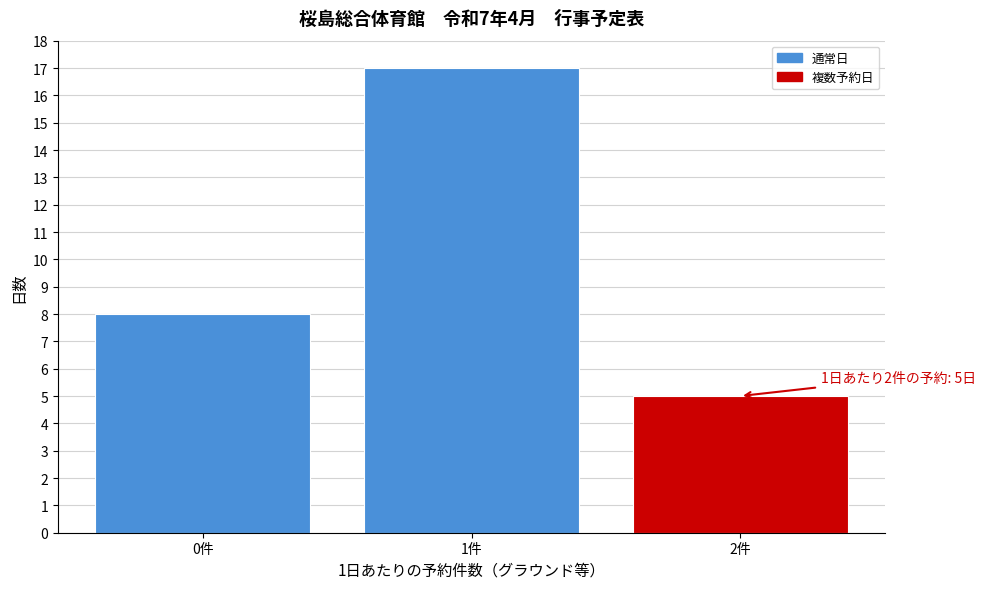

Reading left to right, what are all the values shown in this chart?

0件=8	1件=17	2件=5